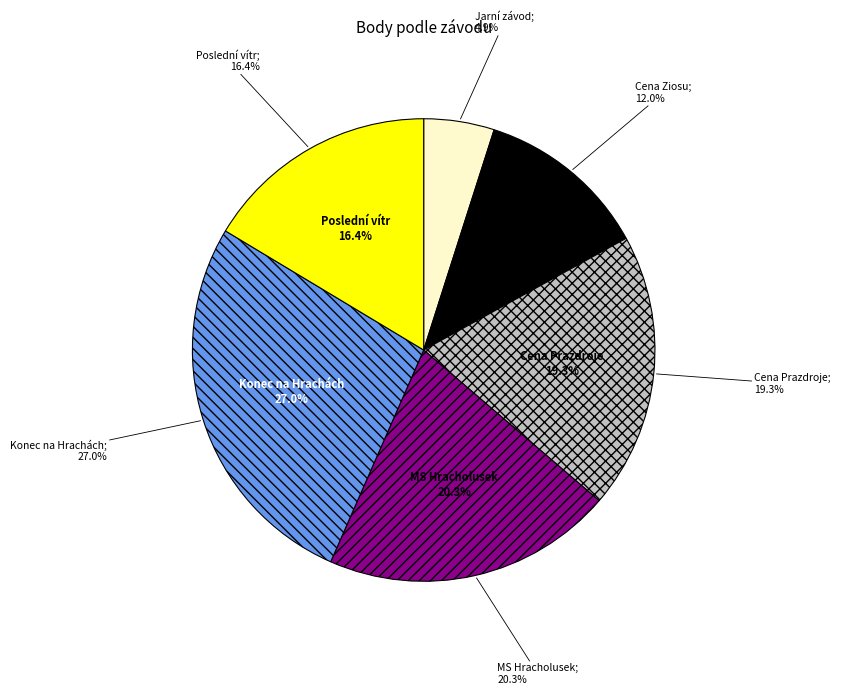

The Cena Prazdroje slice represents 19% of the pie. True or false?

True